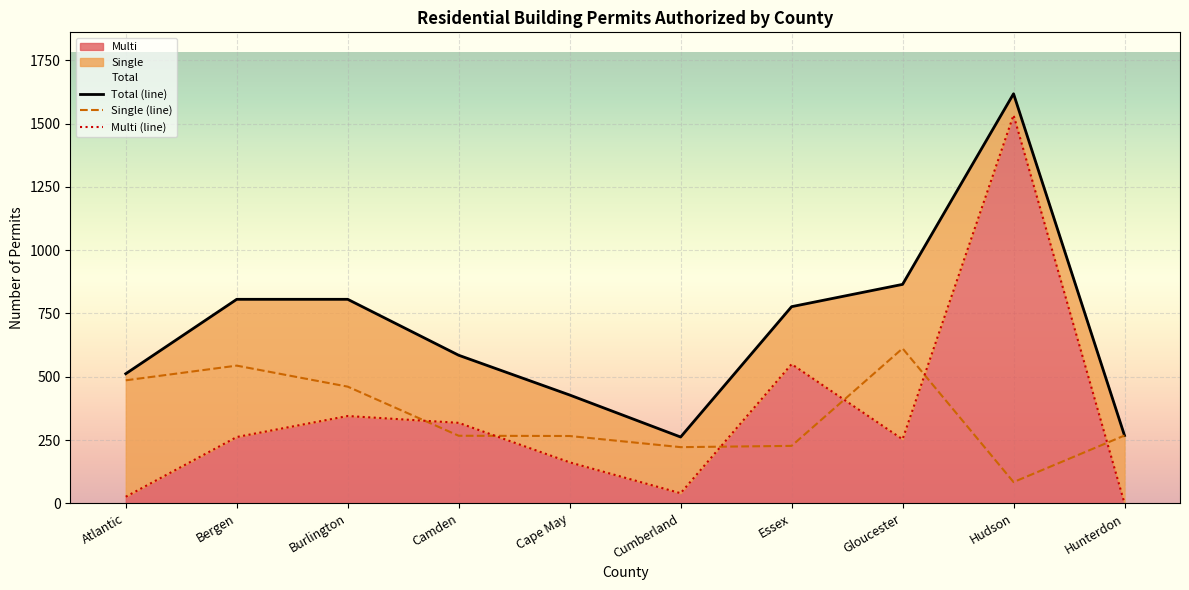

List the series in order of their peak value, lowest first.

Single, Multi, Total